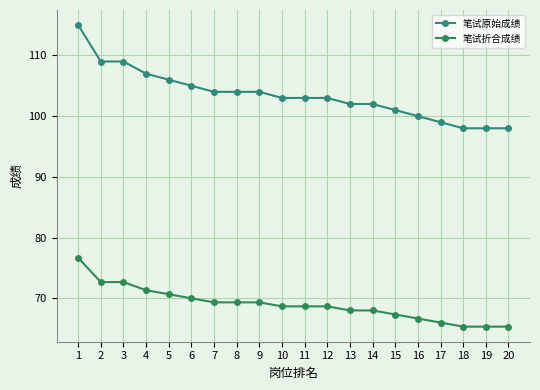

How many series are shown in this chart?

2